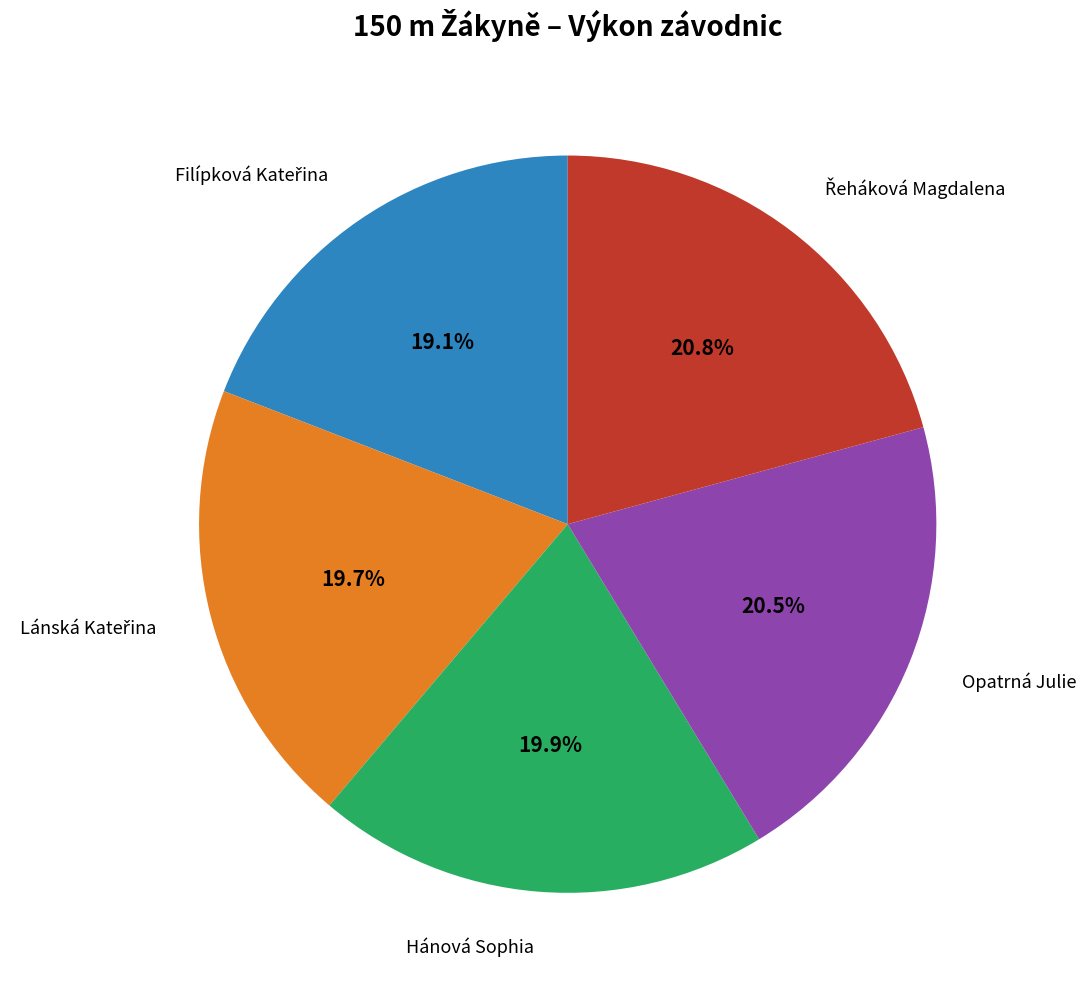

Is there any slice that represents more than half of the pie?

No